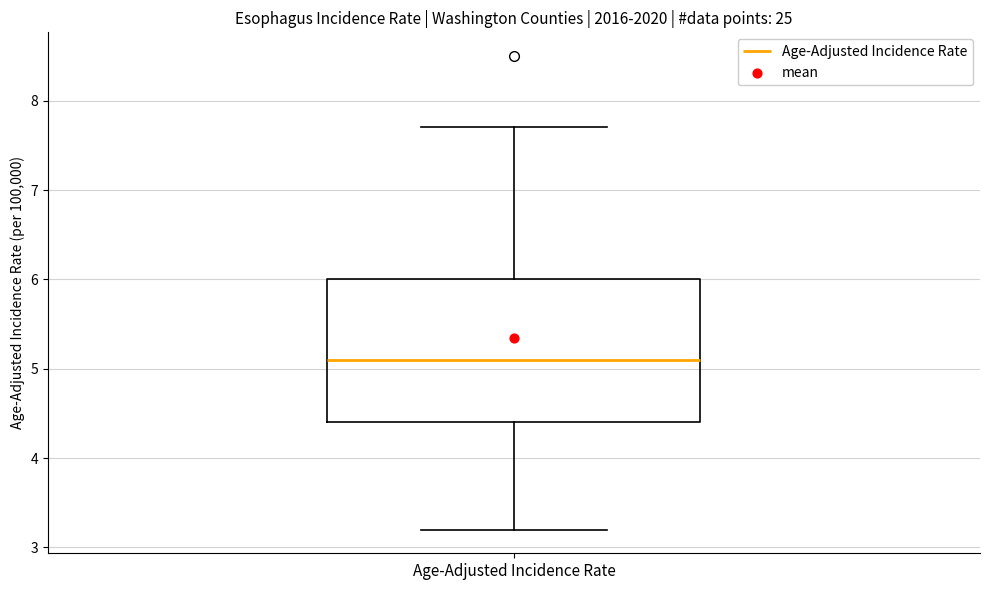

Read this box plot against the y-axis: the position of the median line, the range covered by the box, and the ends of both whiskers. The values are not printed on the chart, so give them approximately, as read against the axis.

median 5.1, box 4.4 to 6.0, whiskers 3.2 to 7.7